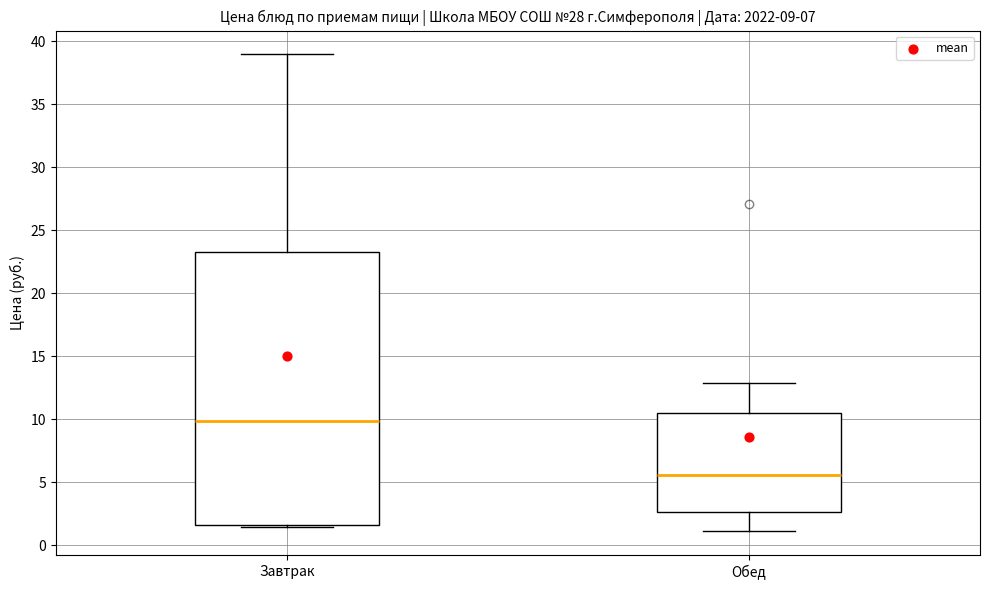

Comparing the boxes themselves (not the whiskers), which one is the tallest?

Завтрак